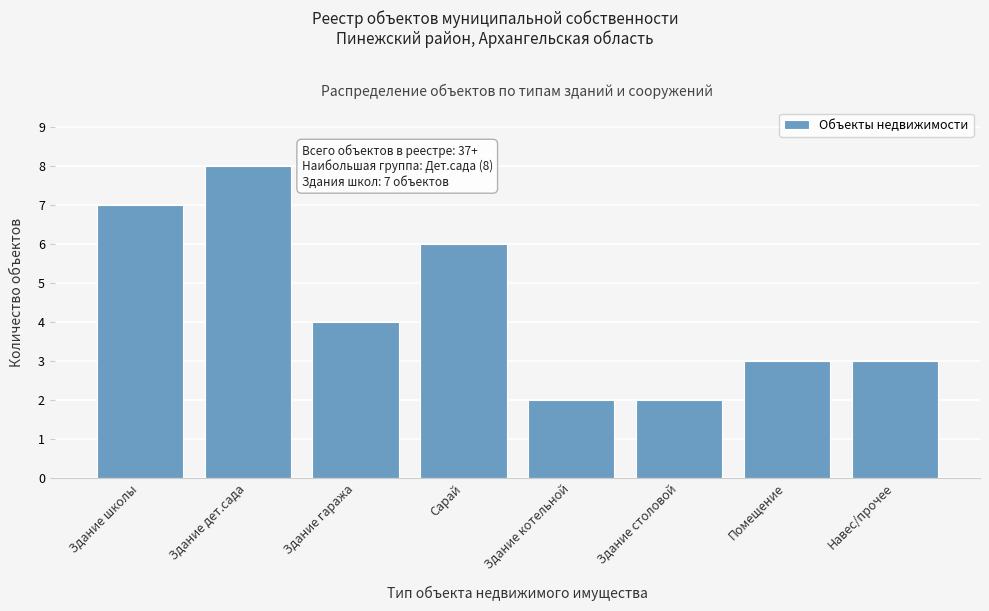

Reading left to right, extract all data points from this chart.

7	8	4	6	2	2	3	3